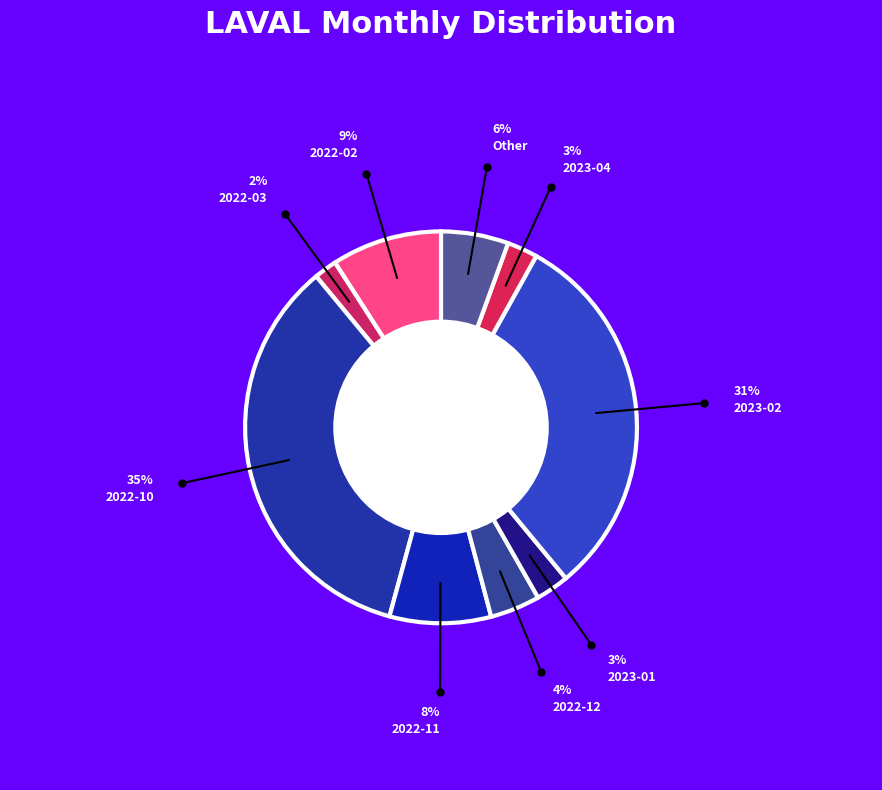

How many segments does this pie chart have?

9